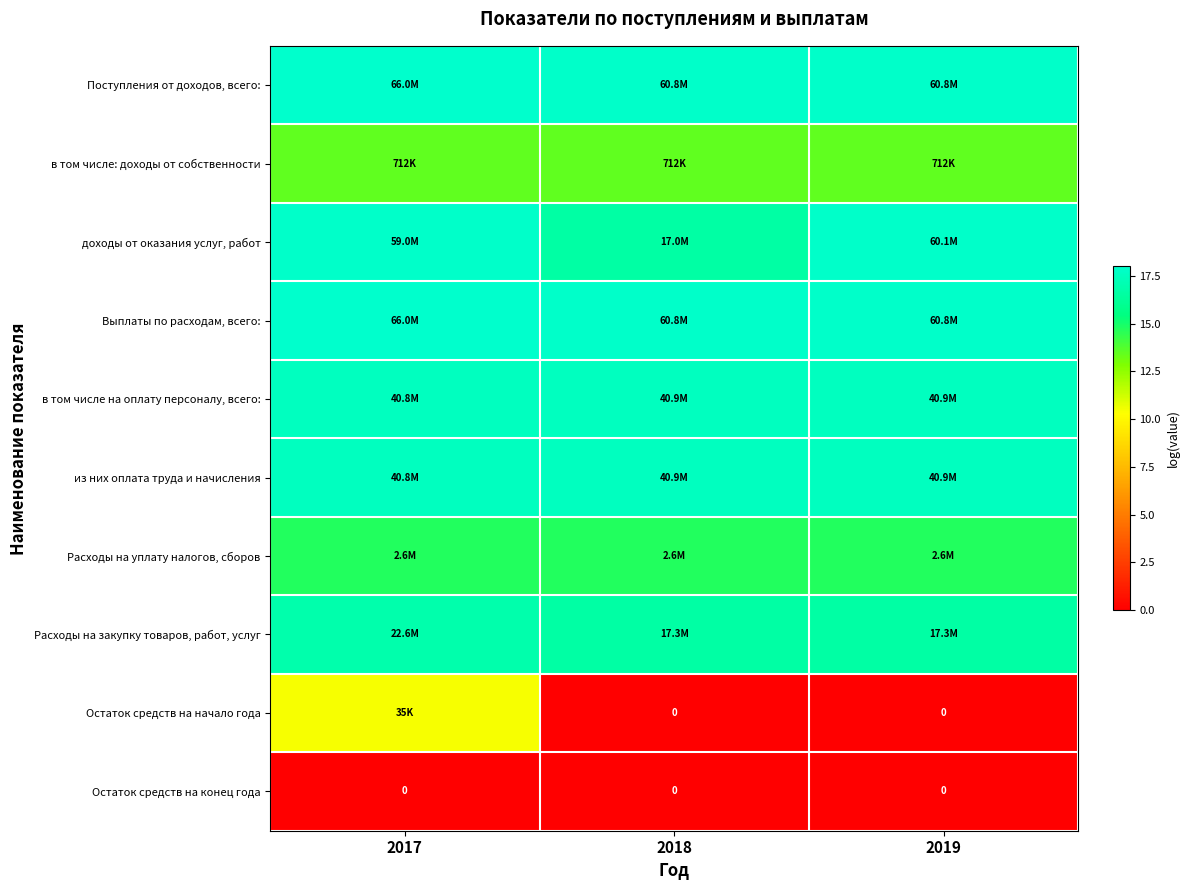

What is the difference between the highest and lowest values at 2017?

18.0